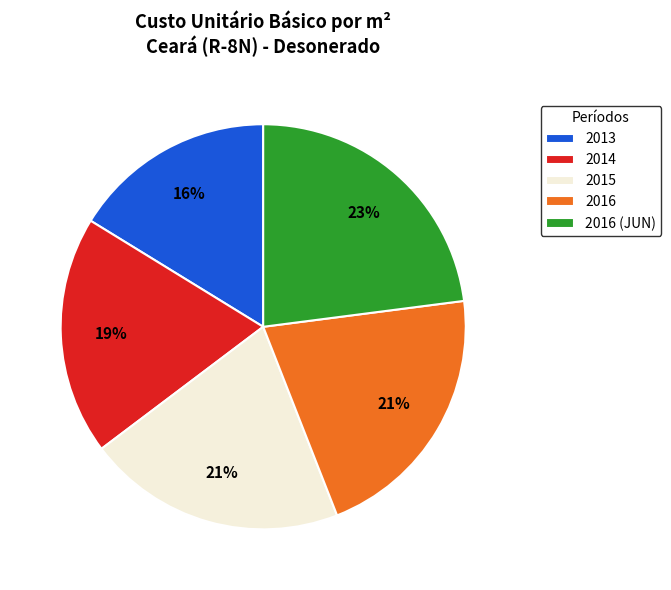

Does any single category account for the majority?

No